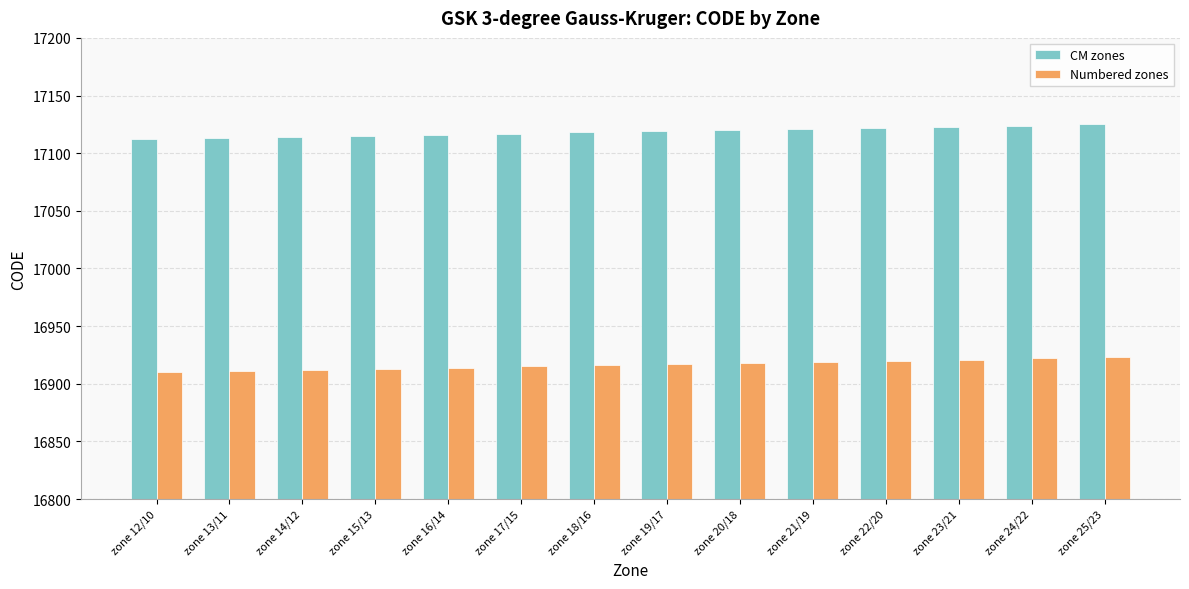

What is the label of the 3rd bar from the right?

zone 23/21